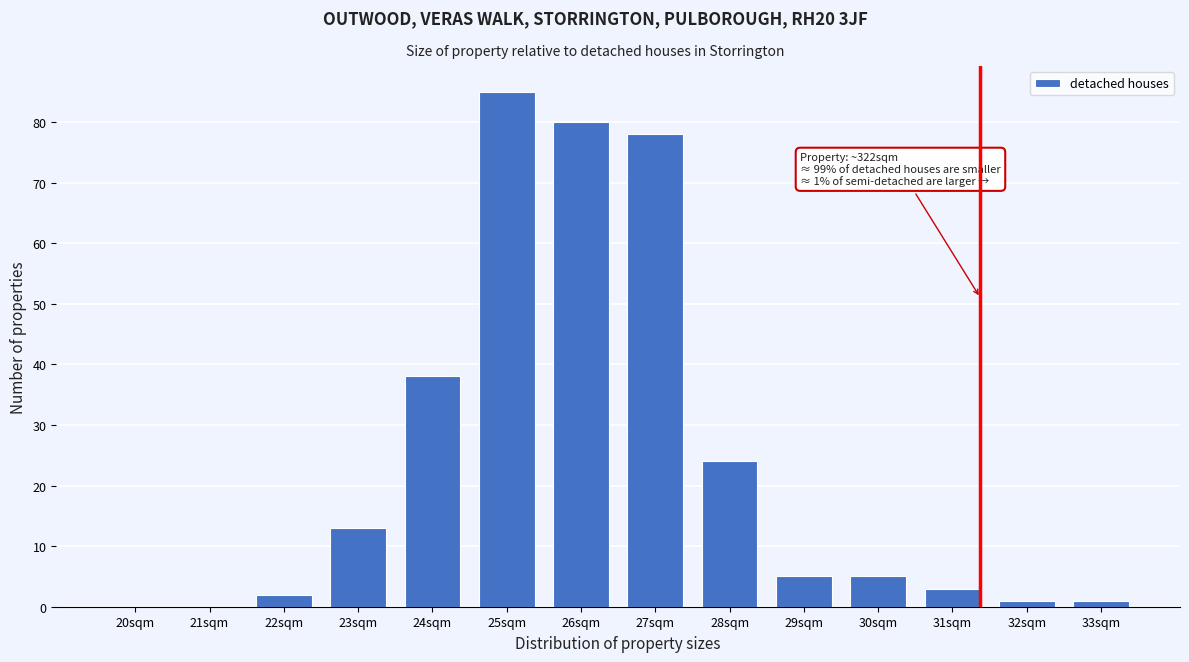

Reading right to left, list all the values displayed in this chart.

33sqm=1	32sqm=1	31sqm=3	30sqm=5	29sqm=5	28sqm=24	27sqm=78	26sqm=80	25sqm=85	24sqm=38	23sqm=13	22sqm=2	21sqm=0	20sqm=0